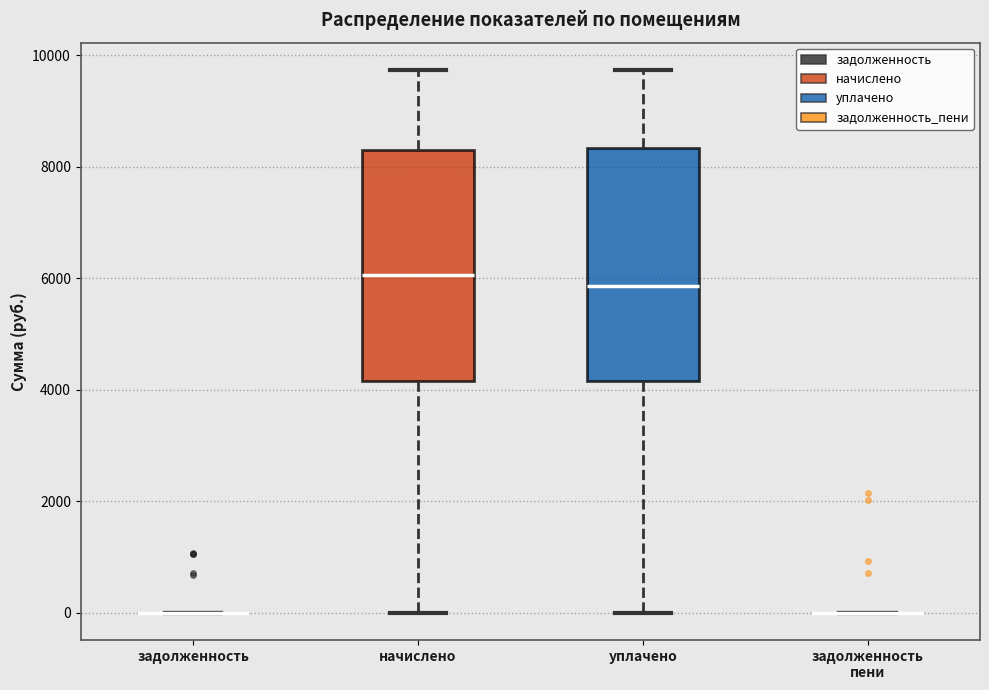

Reading left to right, transcribe this box plot: for each box, give where its median line is, the range the box spans, and where its two whiskers end, as read against the y-axis. The values are not printed on the chart, so give them approximately, as read against the axis.

задолженность: box collapsed to a line at 0, whiskers 0 to 0
начислено: median 6000, box 4200 to 8400, whiskers 0 to 9800
уплачено: median 5800, box 4200 to 8400, whiskers 0 to 9800
задолженность пени: box collapsed to a line at 0, whiskers 0 to 0